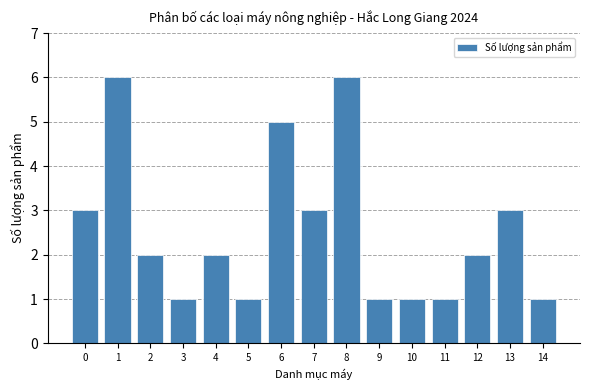

Reading right to left, extract all data points from this chart.

1	3	2	1	1	1	6	3	5	1	2	1	2	6	3